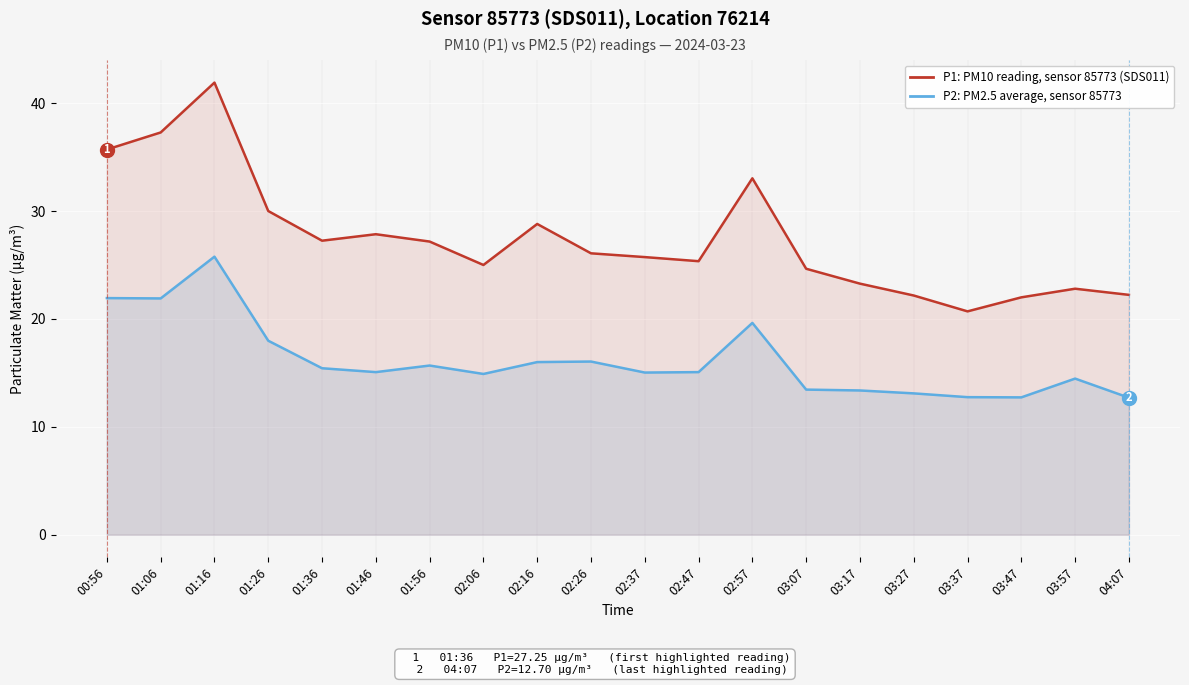

At which label is P2: PM2.5 average, sensor 85773 closest to 19?

02:57